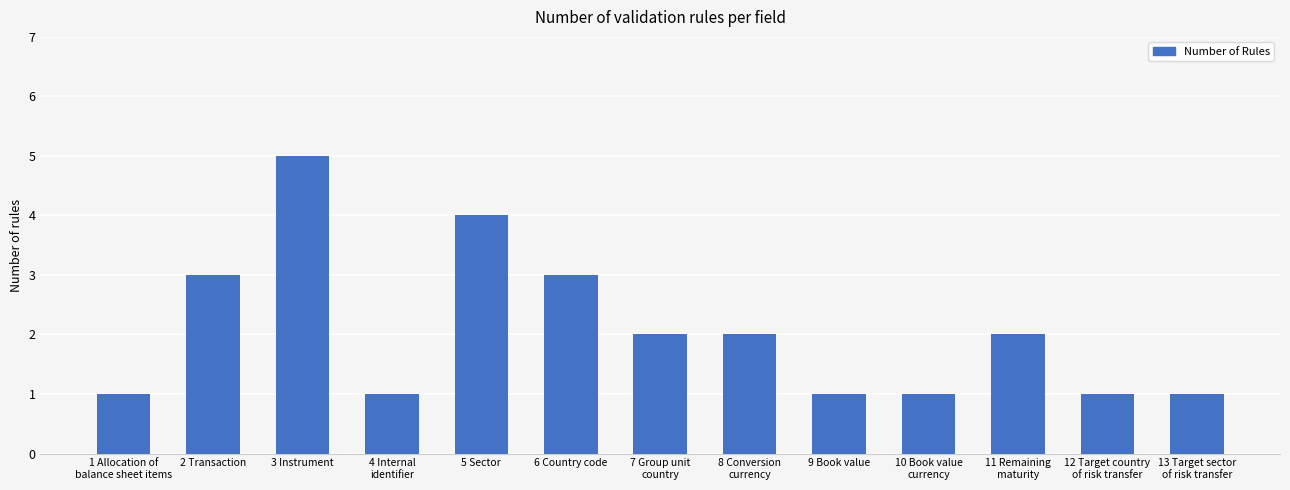

Is it true that the value at 9 Book value is 0?

False